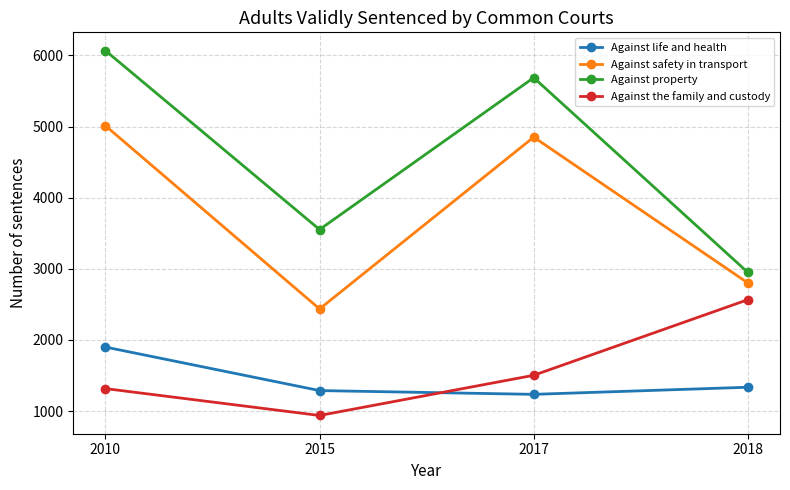

Reading left to right, list all the values displayed in this chart.

Against life and health: 1900	1288	1235	1335
Against safety in transport: 5012	2436	4851	2801
Against property: 6068	3552	5687	2949
Against the family and custody: 1316	938	1503	2566